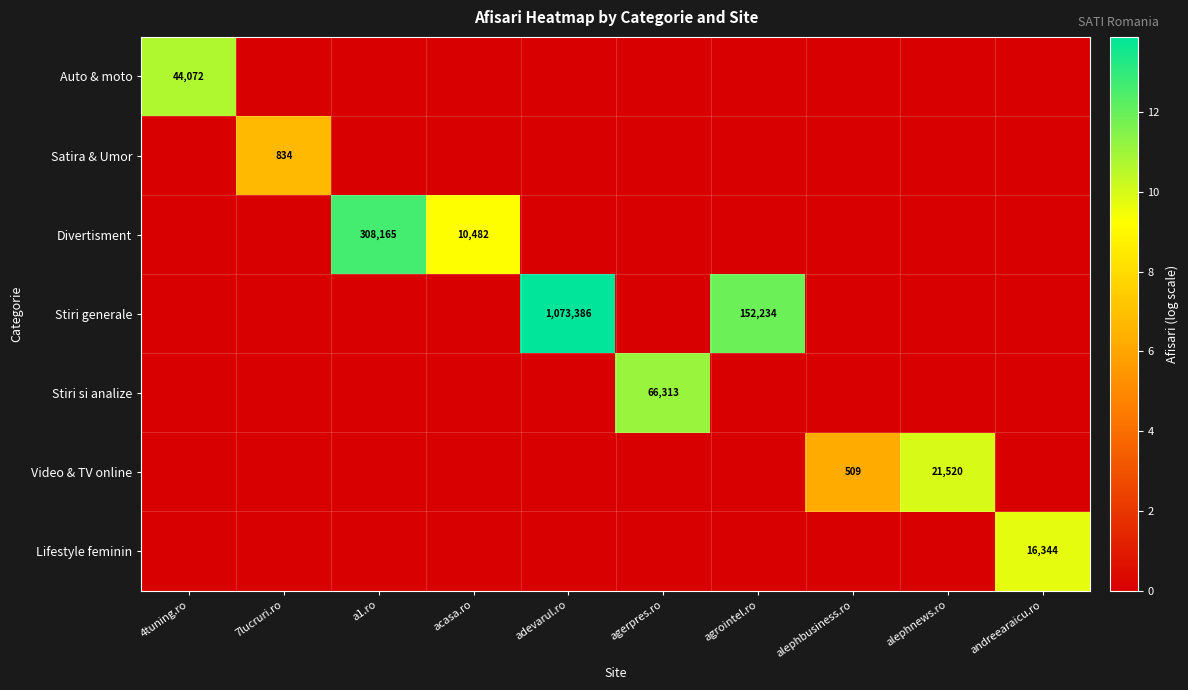

How many Satira & Umor values are between 0 and 1?

9